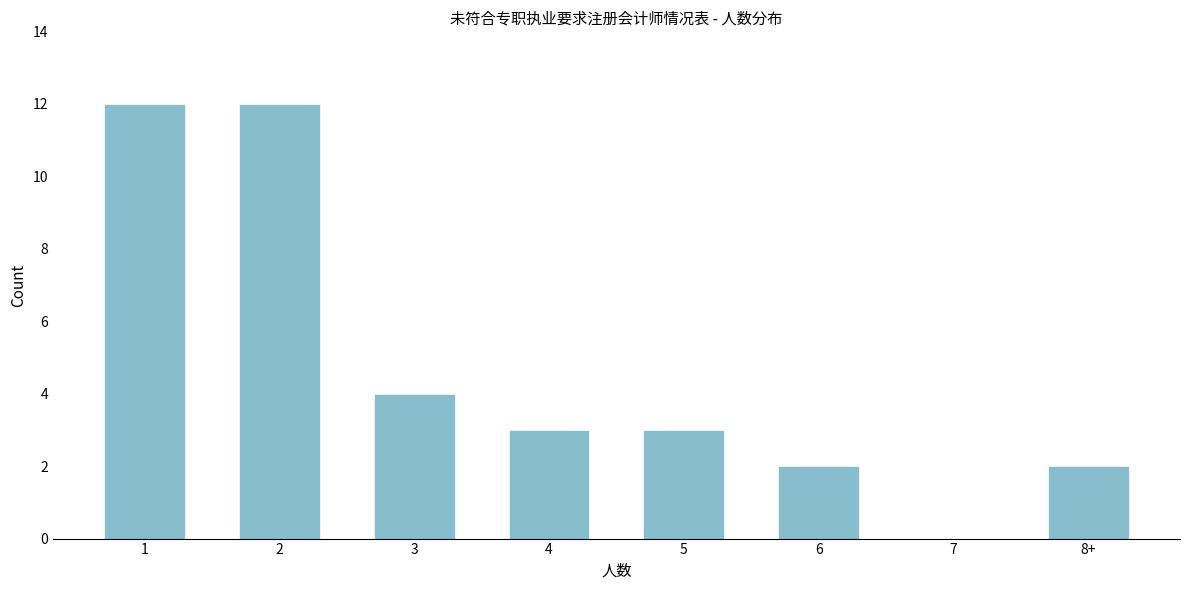

Reading left to right, list all the values displayed in this chart.

1=12	2=12	3=4	4=3	5=3	6=2	7=0	8+=2